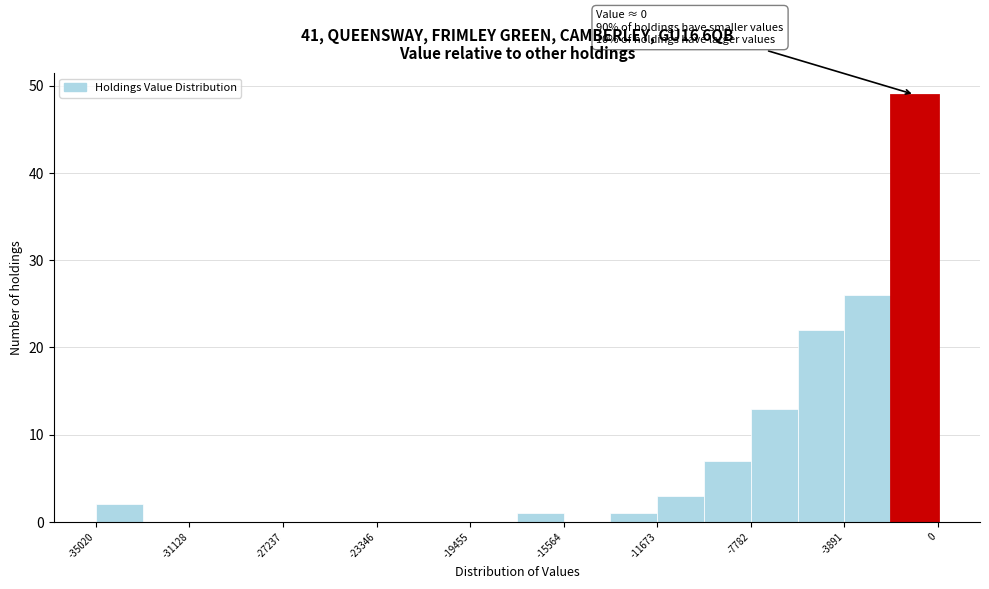

Around what value on the x-axis is the tallest bar? Give the approximate position of its centre, as read against the axis.

-1000